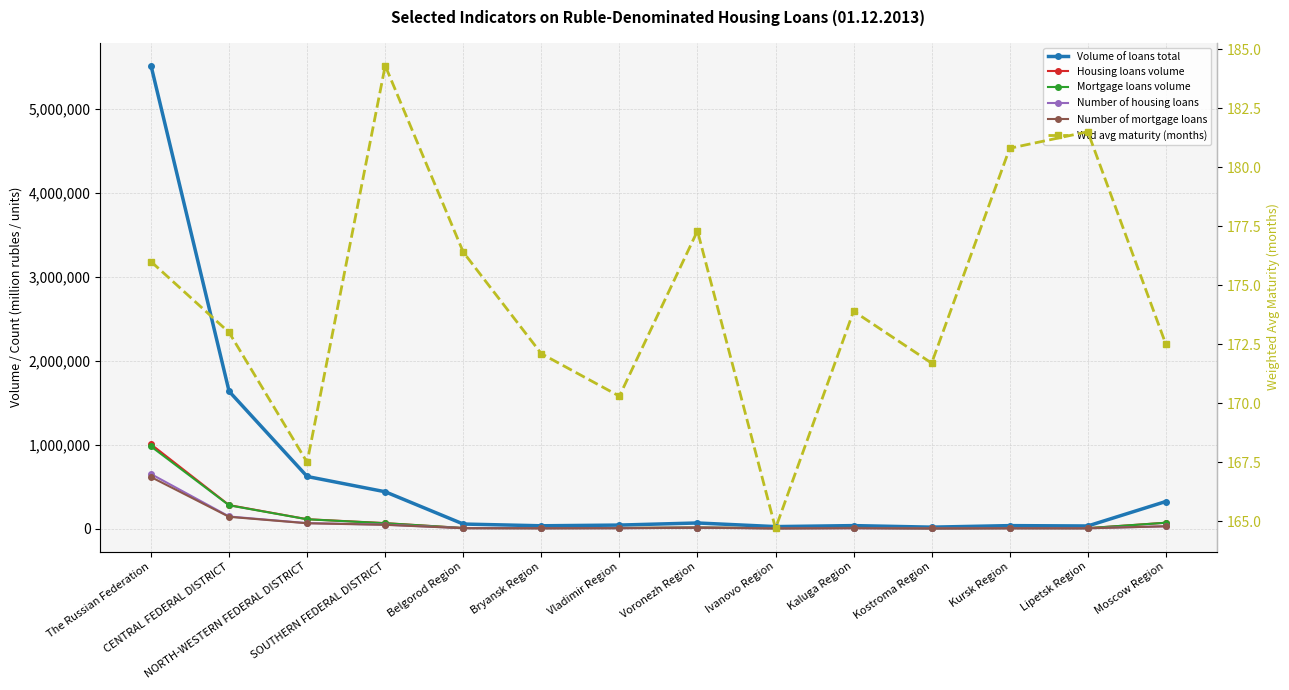

What is the spread (max minus min) of values at Lipetsk Region?

31847.5